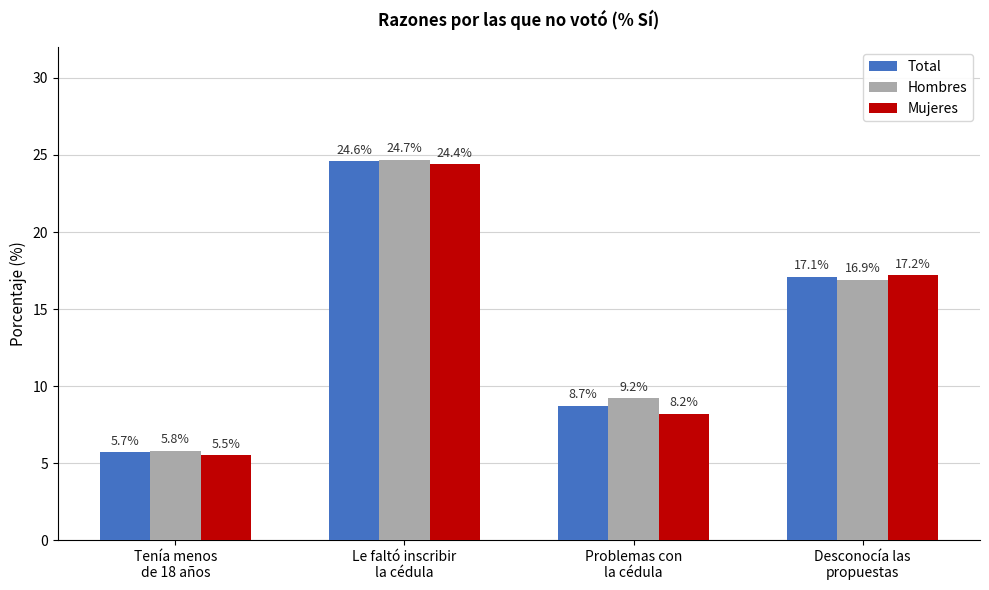

At which label does Total first exceed 17?

Le faltó inscribir
la cédula